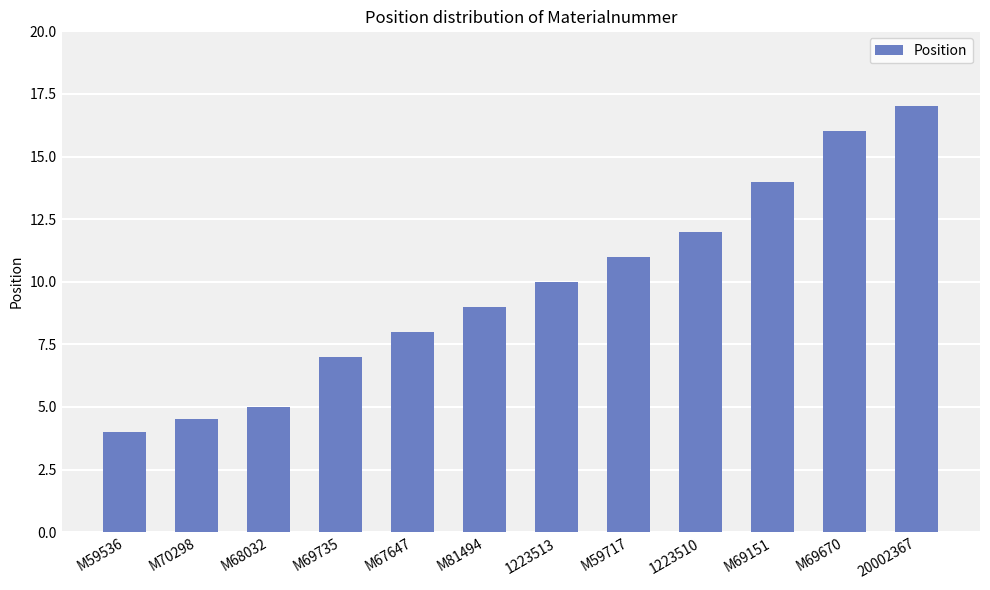

Between M70298 and M69735, which is larger?

M69735